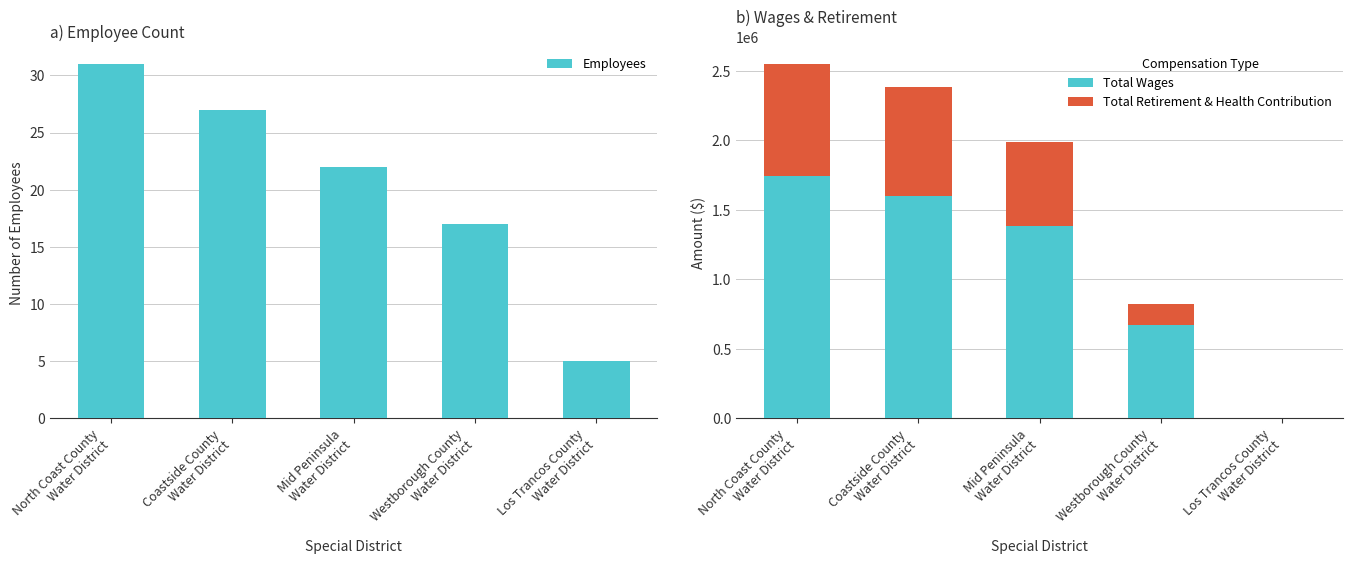

Is it true that Employees equals 11 at Mid Peninsula
Water District?

False